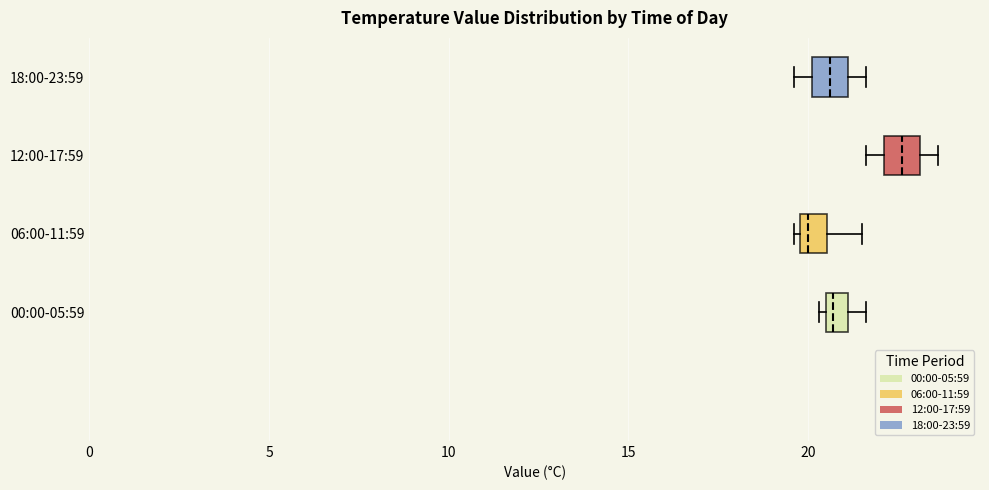

Which box's median line is the furthest to the right?

12:00-17:59